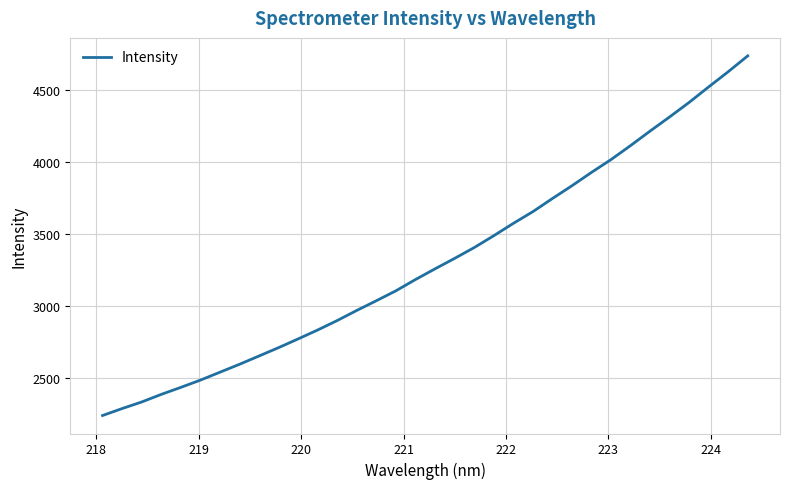

What is the difference between the maximum and second lowest values?

2451.5